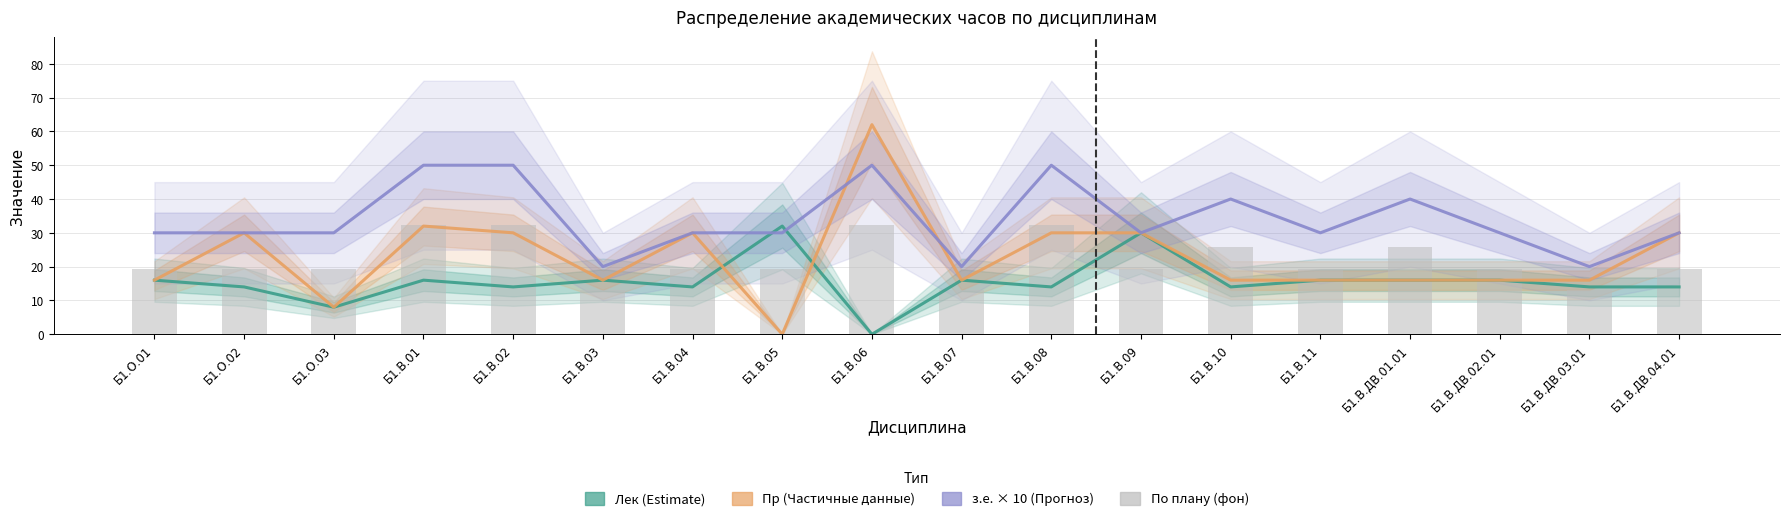

How many data points in По плану (фон) are above 19?

15